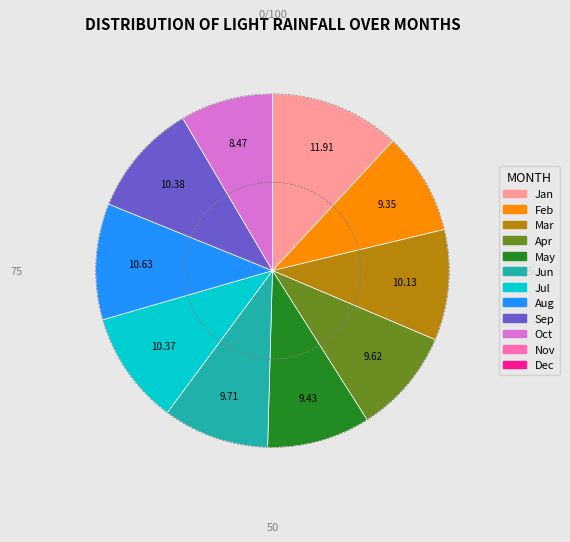

Does any single category account for the majority?

No